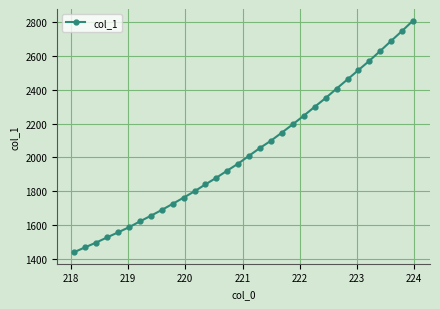

What is the average value?

2037.0